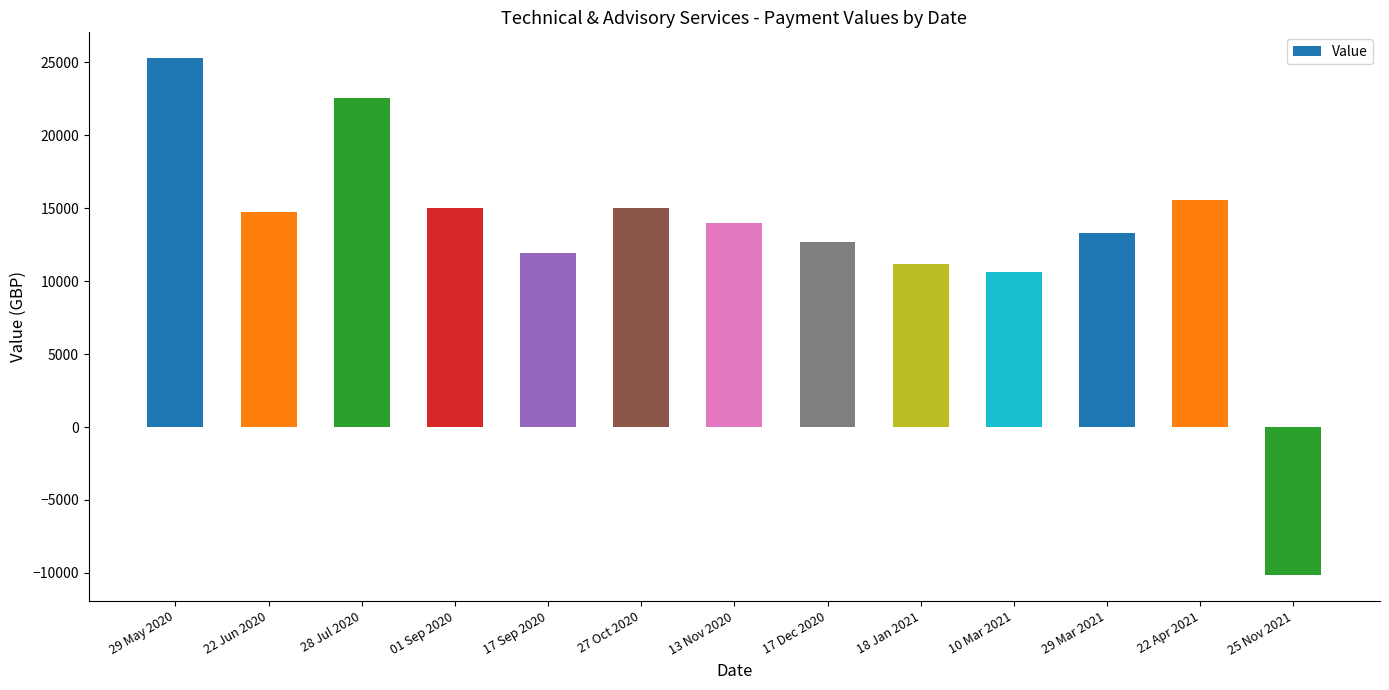

What is the average value?

13201